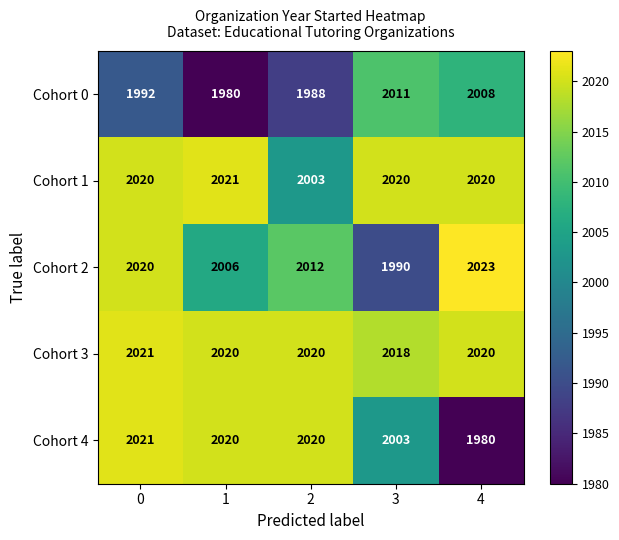

Reading left to right, extract all data points from this chart.

Cohort 0: 0=1992	1=1980	2=1988	3=2011	4=2008
Cohort 1: 0=2020	1=2021	2=2003	3=2020	4=2020
Cohort 2: 0=2020	1=2006	2=2012	3=1990	4=2023
Cohort 3: 0=2021	1=2020	2=2020	3=2018	4=2020
Cohort 4: 0=2021	1=2020	2=2020	3=2003	4=1980